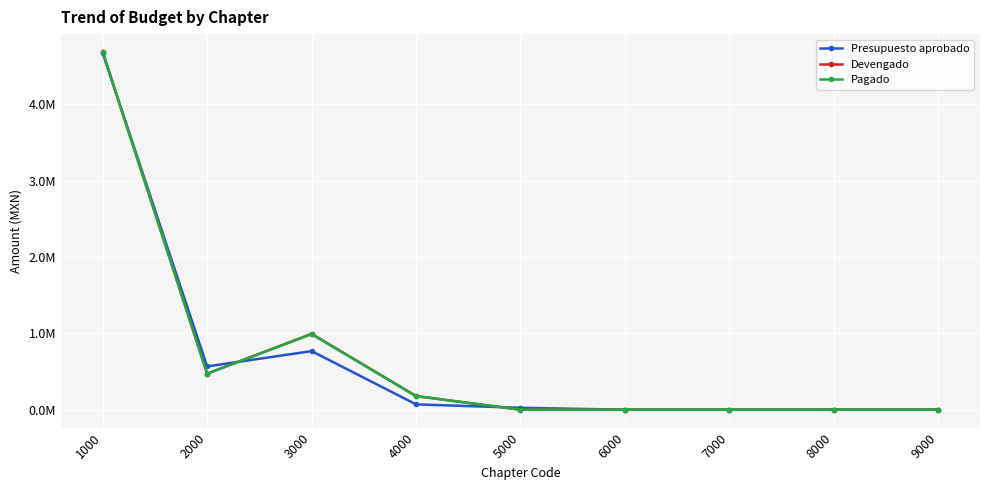

At which label does Devengado reach its minimum?

5000